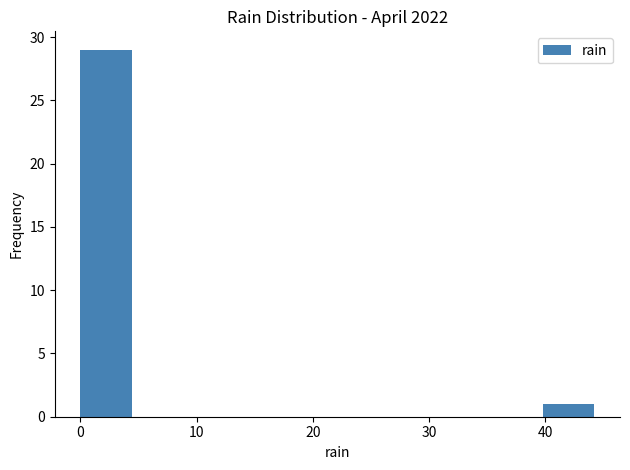

Which range on the x-axis has the tallest bar?

0 to 4